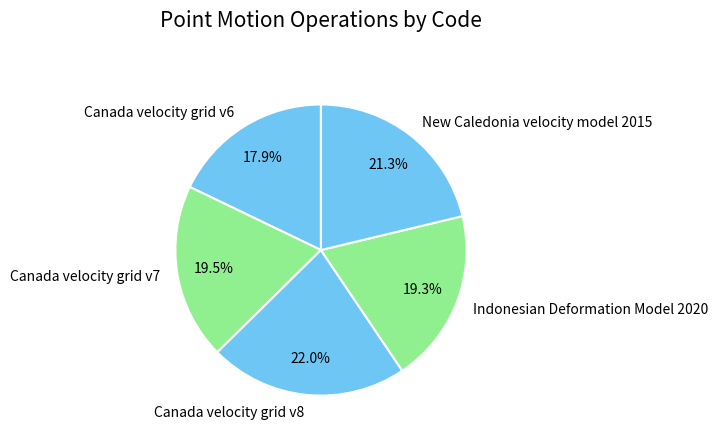

True or false: Indonesian Deformation Model 2020 accounts for 19% of the total.

True